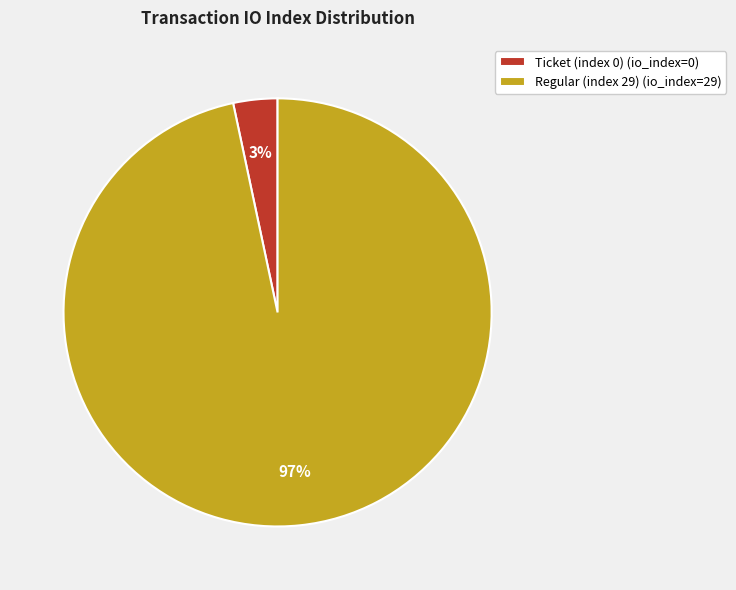

Does any single category account for the majority?

Yes